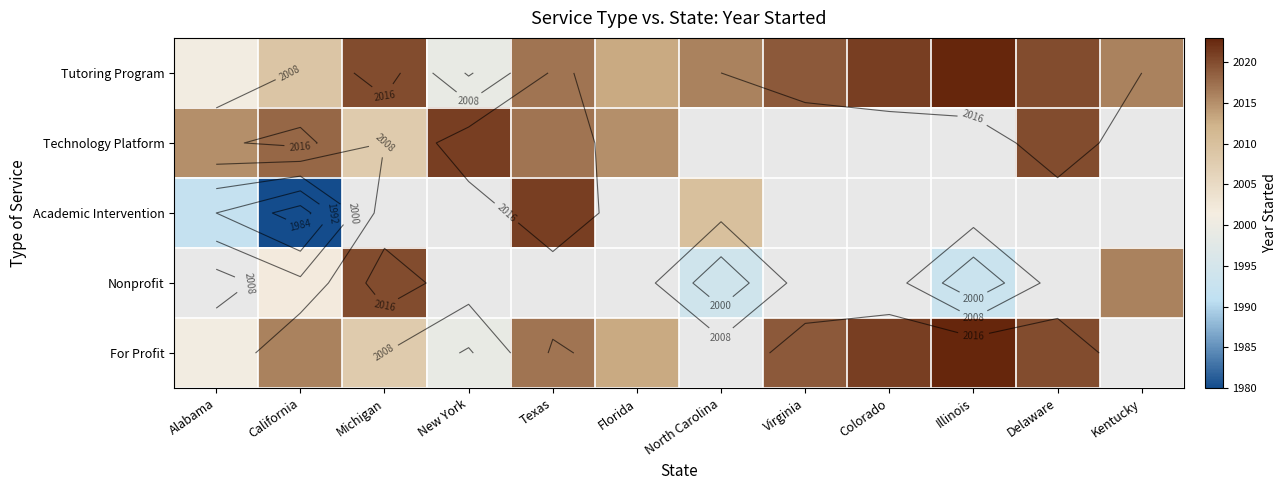

Which series changed the most between Alabama and Texas?

Academic Intervention